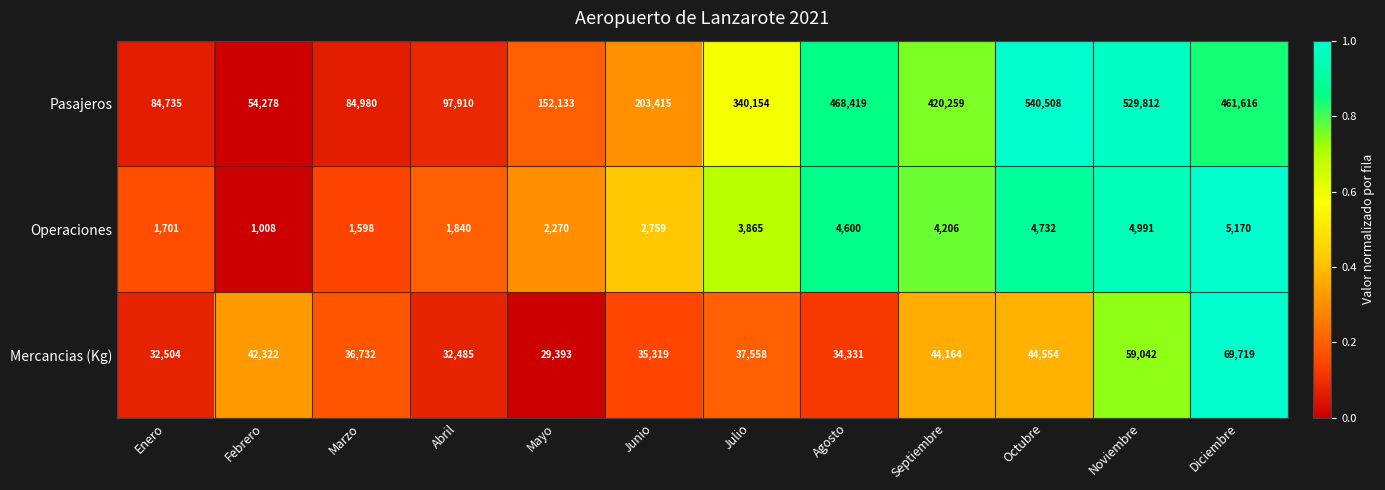

How many categories are shown in the chart?

12